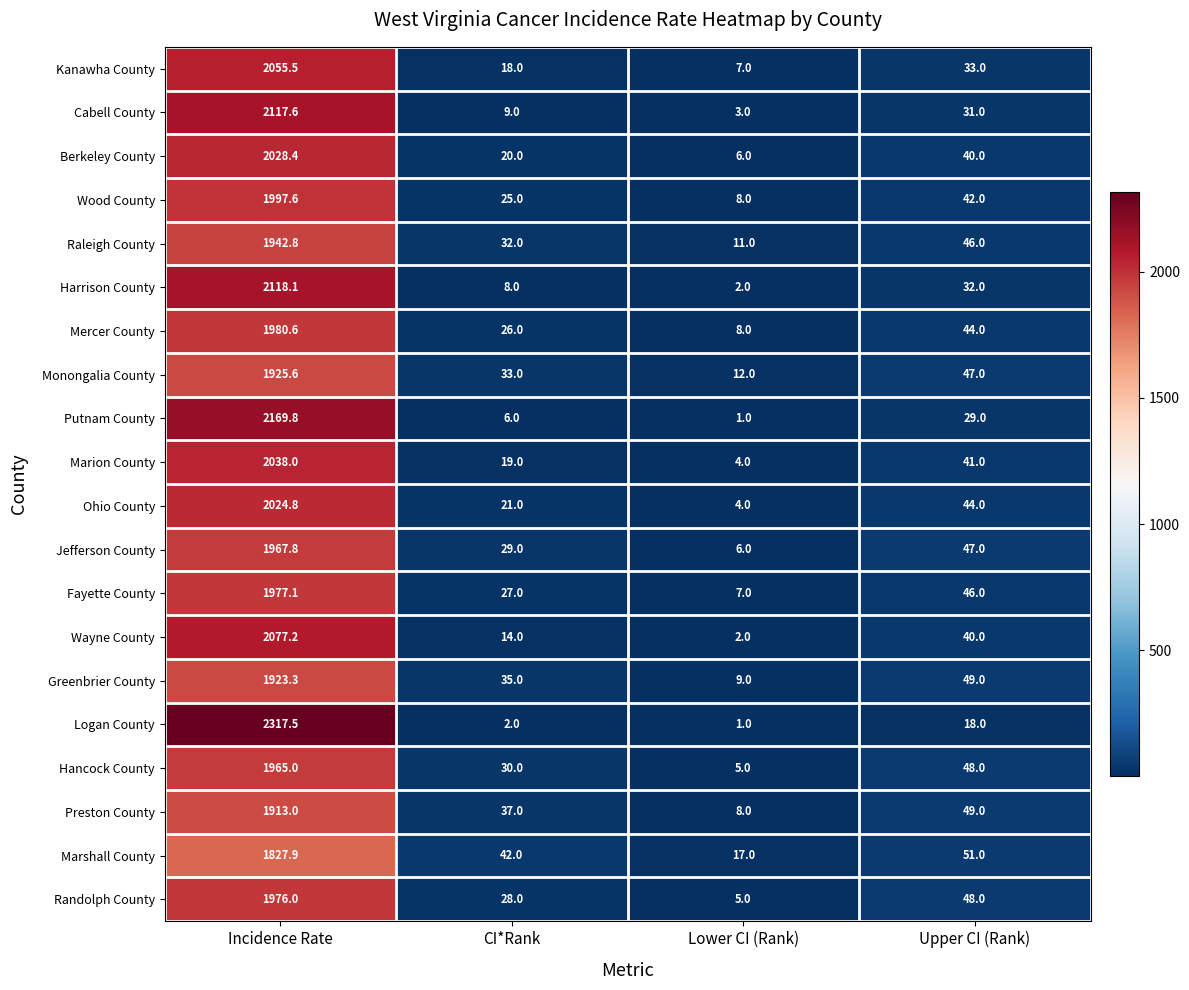

What is the sum of all Greenbrier County values?

2016.3